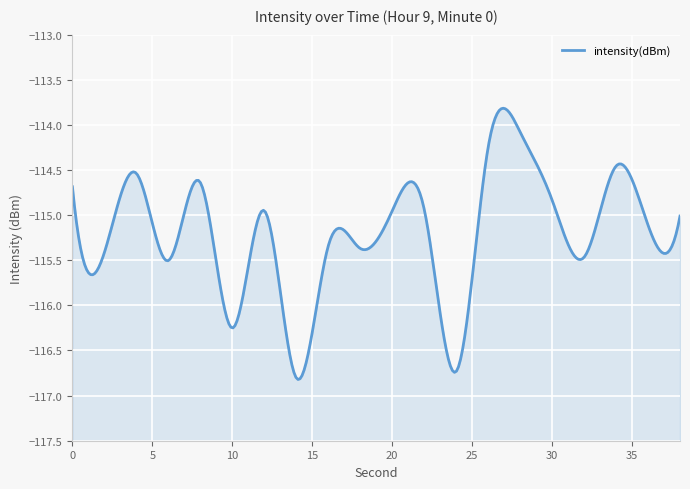

Reading left to right, transcribe all the data shown in this chart.

0=-114.7	2=-115.4	4=-114.5	6=-115.5	8=-114.6	10=-116.3	12=-115.0	14=-116.8	16=-115.3	18=-115.4	20=-115.0	22=-114.9	24=-116.7	26=-114.2	28=-114.1	30=-114.8	32=-115.5	34=-114.5	36=-115.1	38=-115.0